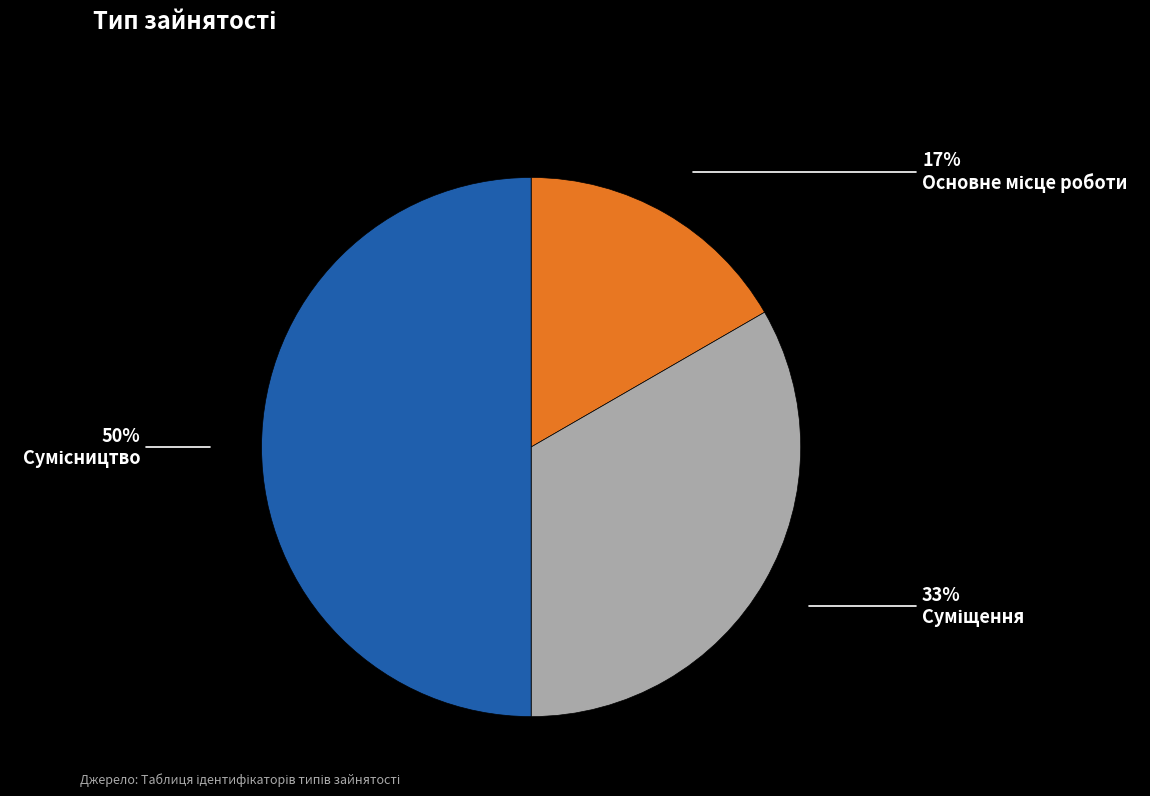

To the nearest percent, what is the difference between the largest and smallest slice percentages?

33%